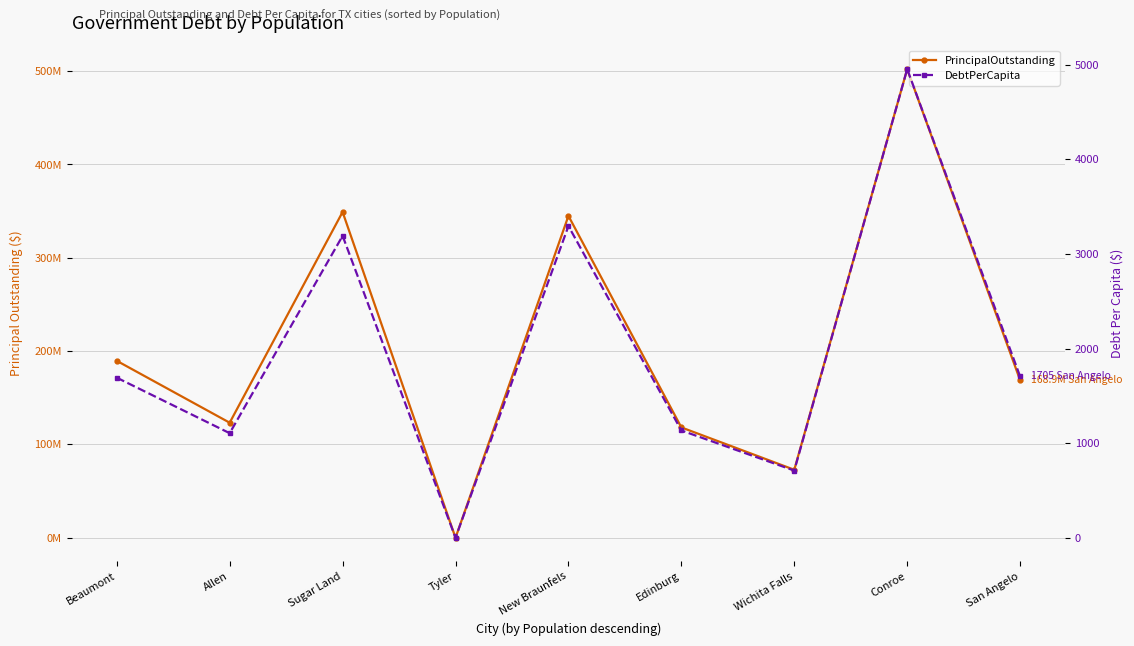

Which category has the highest value in the PrincipalOutstanding series?

Conroe